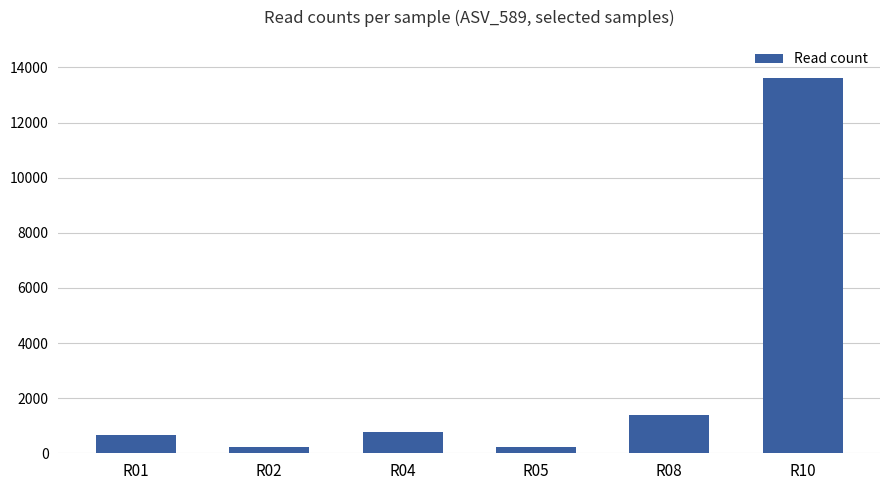

What is the greatest value displayed?

13626